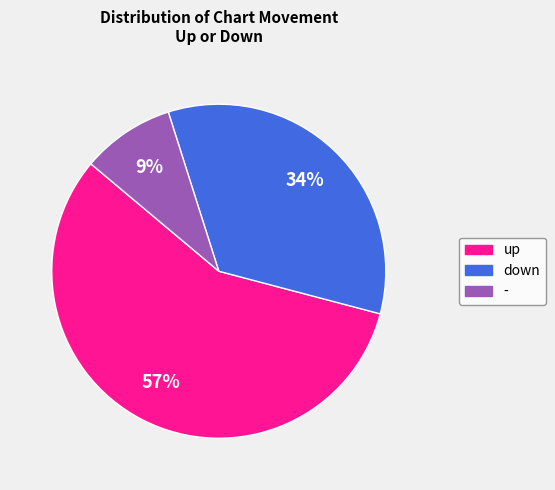

How many slices are in this pie chart?

3